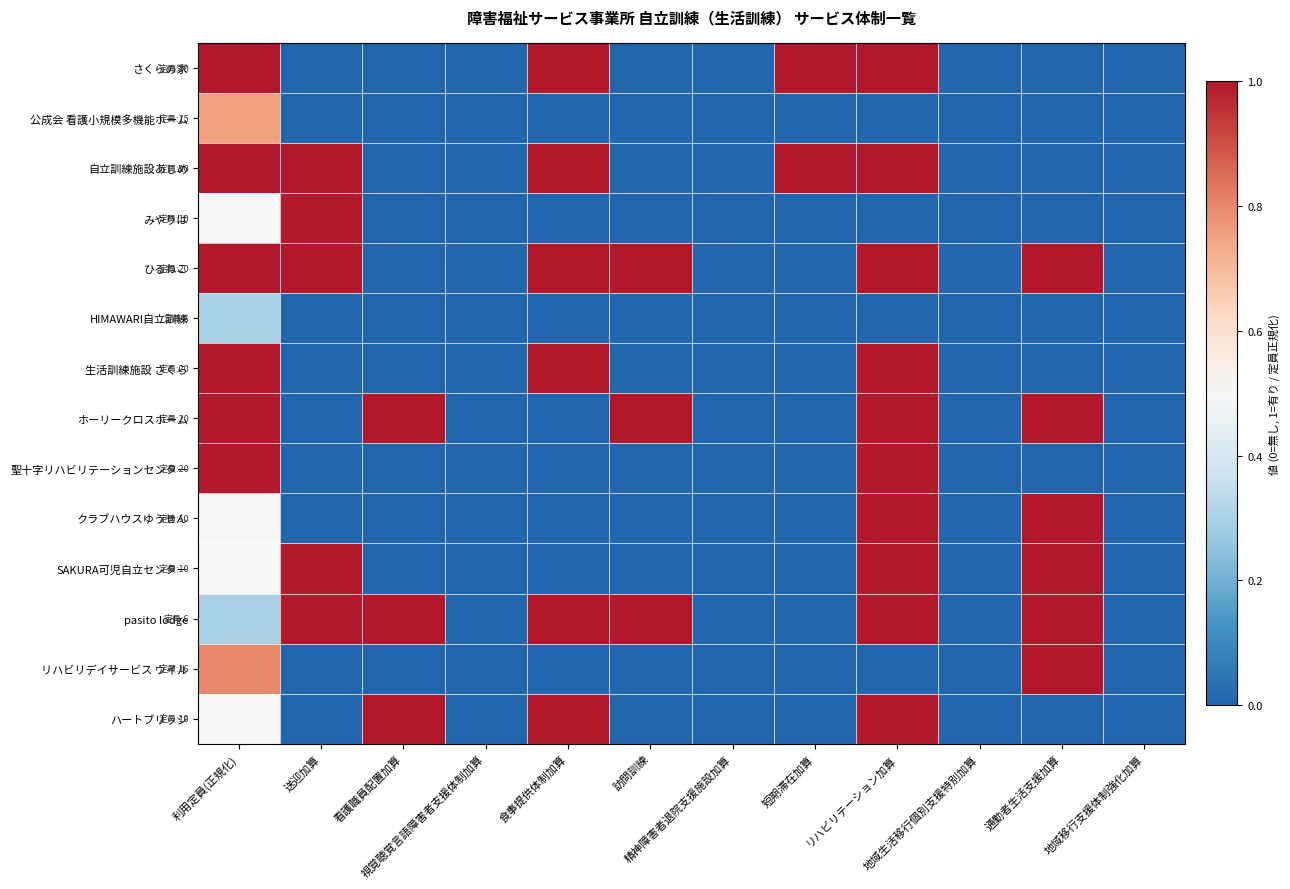

Reading left to right, extract all data points from this chart.

さくらの家: 利用定員(正規化)=1.0	送迎加算=0.0	看護職員配置加算=0.0	視覚聴覚言語障害者支援体制加算=0.0	食事提供体制加算=1.0	訪問訓練=0.0	精神障害者退院支援施設加算=0.0	短期滞在加算=1.0	リハビリテーション加算=1.0	地域生活移行個別支援特別加算=0.0	通勤者生活支援加算=0.0	地域移行支援体制強化加算=0.0
公成会 看護小規模多機能ホーム: 利用定員(正規化)=0.8	送迎加算=0.0	看護職員配置加算=0.0	視覚聴覚言語障害者支援体制加算=0.0	食事提供体制加算=0.0	訪問訓練=0.0	精神障害者退院支援施設加算=0.0	短期滞在加算=0.0	リハビリテーション加算=0.0	地域生活移行個別支援特別加算=0.0	通勤者生活支援加算=0.0	地域移行支援体制強化加算=0.0
自立訓練施設あじめ: 利用定員(正規化)=1.0	送迎加算=1.0	看護職員配置加算=0.0	視覚聴覚言語障害者支援体制加算=0.0	食事提供体制加算=1.0	訪問訓練=0.0	精神障害者退院支援施設加算=0.0	短期滞在加算=1.0	リハビリテーション加算=1.0	地域生活移行個別支援特別加算=0.0	通勤者生活支援加算=0.0	地域移行支援体制強化加算=0.0
みやりは: 利用定員(正規化)=0.5	送迎加算=1.0	看護職員配置加算=0.0	視覚聴覚言語障害者支援体制加算=0.0	食事提供体制加算=0.0	訪問訓練=0.0	精神障害者退院支援施設加算=0.0	短期滞在加算=0.0	リハビリテーション加算=0.0	地域生活移行個別支援特別加算=0.0	通勤者生活支援加算=0.0	地域移行支援体制強化加算=0.0
ひるねこ: 利用定員(正規化)=1.0	送迎加算=1.0	看護職員配置加算=0.0	視覚聴覚言語障害者支援体制加算=0.0	食事提供体制加算=1.0	訪問訓練=1.0	精神障害者退院支援施設加算=0.0	短期滞在加算=0.0	リハビリテーション加算=1.0	地域生活移行個別支援特別加算=0.0	通勤者生活支援加算=1.0	地域移行支援体制強化加算=0.0
HIMAWARI自立訓練: 利用定員(正規化)=0.3	送迎加算=0.0	看護職員配置加算=0.0	視覚聴覚言語障害者支援体制加算=0.0	食事提供体制加算=0.0	訪問訓練=0.0	精神障害者退院支援施設加算=0.0	短期滞在加算=0.0	リハビリテーション加算=0.0	地域生活移行個別支援特別加算=0.0	通勤者生活支援加算=0.0	地域移行支援体制強化加算=0.0
生活訓練施設 さくら: 利用定員(正規化)=1.0	送迎加算=0.0	看護職員配置加算=0.0	視覚聴覚言語障害者支援体制加算=0.0	食事提供体制加算=1.0	訪問訓練=0.0	精神障害者退院支援施設加算=0.0	短期滞在加算=0.0	リハビリテーション加算=1.0	地域生活移行個別支援特別加算=0.0	通勤者生活支援加算=0.0	地域移行支援体制強化加算=0.0
ホーリークロスホーム: 利用定員(正規化)=1.0	送迎加算=0.0	看護職員配置加算=1.0	視覚聴覚言語障害者支援体制加算=0.0	食事提供体制加算=0.0	訪問訓練=1.0	精神障害者退院支援施設加算=0.0	短期滞在加算=0.0	リハビリテーション加算=1.0	地域生活移行個別支援特別加算=0.0	通勤者生活支援加算=1.0	地域移行支援体制強化加算=0.0
聖十字リハビリテーションセンター: 利用定員(正規化)=1.0	送迎加算=0.0	看護職員配置加算=0.0	視覚聴覚言語障害者支援体制加算=0.0	食事提供体制加算=0.0	訪問訓練=0.0	精神障害者退院支援施設加算=0.0	短期滞在加算=0.0	リハビリテーション加算=1.0	地域生活移行個別支援特別加算=0.0	通勤者生活支援加算=0.0	地域移行支援体制強化加算=0.0
クラブハウスゆうせん: 利用定員(正規化)=0.5	送迎加算=0.0	看護職員配置加算=0.0	視覚聴覚言語障害者支援体制加算=0.0	食事提供体制加算=0.0	訪問訓練=0.0	精神障害者退院支援施設加算=0.0	短期滞在加算=0.0	リハビリテーション加算=1.0	地域生活移行個別支援特別加算=0.0	通勤者生活支援加算=1.0	地域移行支援体制強化加算=0.0
SAKURA可児自立センター: 利用定員(正規化)=0.5	送迎加算=1.0	看護職員配置加算=0.0	視覚聴覚言語障害者支援体制加算=0.0	食事提供体制加算=0.0	訪問訓練=0.0	精神障害者退院支援施設加算=0.0	短期滞在加算=0.0	リハビリテーション加算=1.0	地域生活移行個別支援特別加算=0.0	通勤者生活支援加算=1.0	地域移行支援体制強化加算=0.0
pasito lodge: 利用定員(正規化)=0.3	送迎加算=1.0	看護職員配置加算=1.0	視覚聴覚言語障害者支援体制加算=0.0	食事提供体制加算=1.0	訪問訓練=1.0	精神障害者退院支援施設加算=0.0	短期滞在加算=0.0	リハビリテーション加算=1.0	地域生活移行個別支援特別加算=0.0	通勤者生活支援加算=1.0	地域移行支援体制強化加算=0.0
リハビリデイサービス ウイル: 利用定員(正規化)=0.8	送迎加算=0.0	看護職員配置加算=0.0	視覚聴覚言語障害者支援体制加算=0.0	食事提供体制加算=0.0	訪問訓練=0.0	精神障害者退院支援施設加算=0.0	短期滞在加算=0.0	リハビリテーション加算=0.0	地域生活移行個別支援特別加算=0.0	通勤者生活支援加算=1.0	地域移行支援体制強化加算=0.0
ハートブリッジ: 利用定員(正規化)=0.5	送迎加算=0.0	看護職員配置加算=1.0	視覚聴覚言語障害者支援体制加算=0.0	食事提供体制加算=1.0	訪問訓練=0.0	精神障害者退院支援施設加算=0.0	短期滞在加算=0.0	リハビリテーション加算=1.0	地域生活移行個別支援特別加算=0.0	通勤者生活支援加算=0.0	地域移行支援体制強化加算=0.0